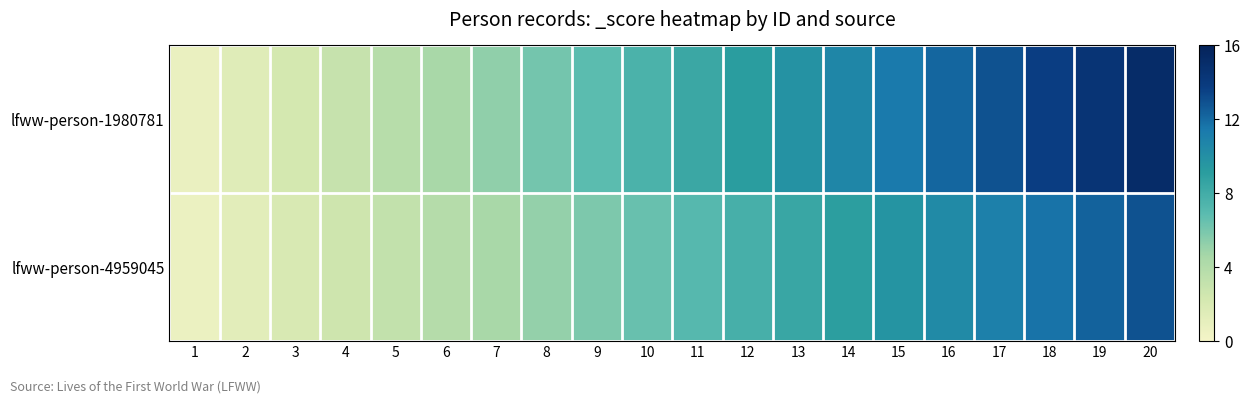

What is the difference between the highest and lowest values at 3?

0.3